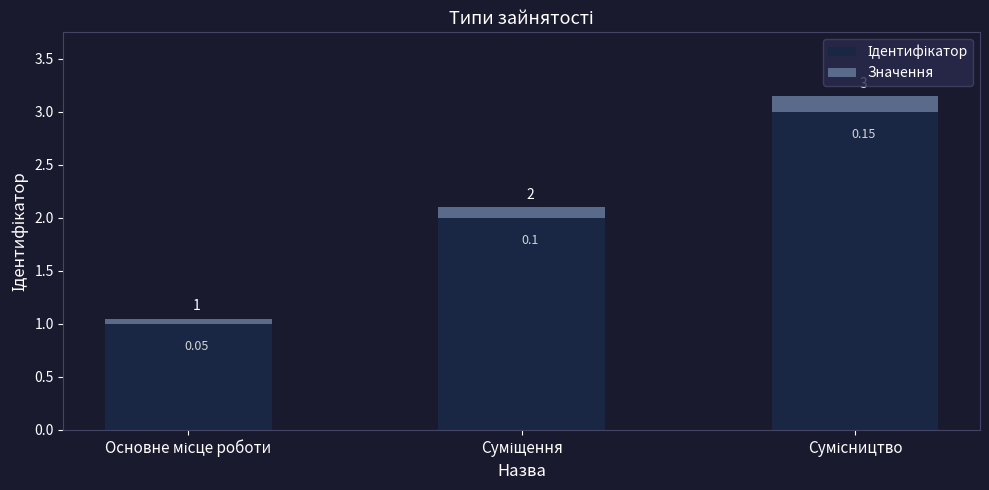

Rank the series by their maximum value, from lowest to highest.

Значення, Ідентифікатор